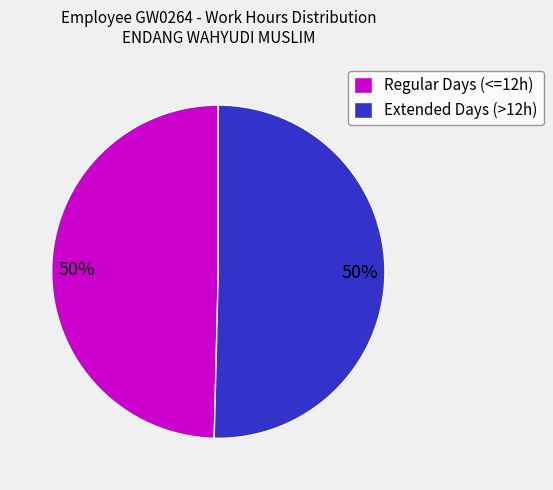

True or false: Extended Days (>12h) accounts for 50% of the total.

True